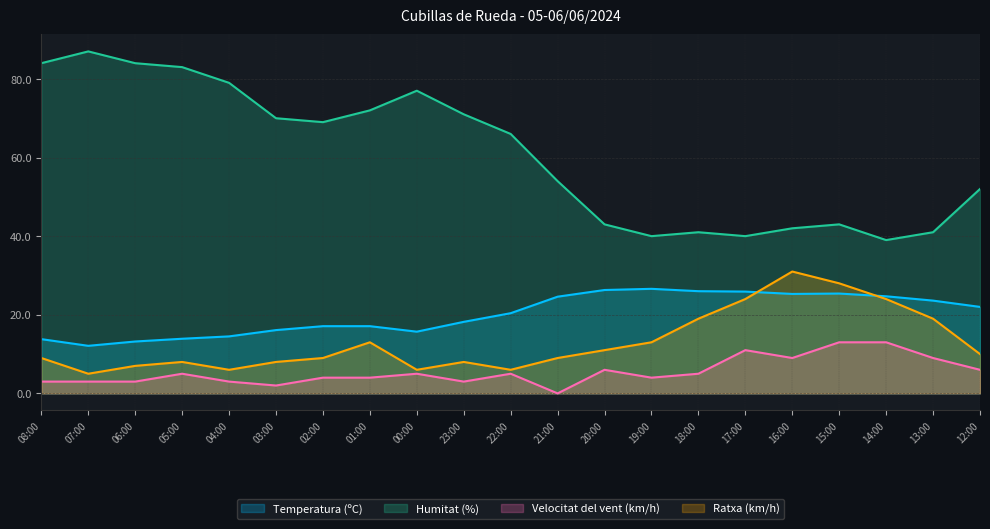

Which category has the highest value across all series?

07:00